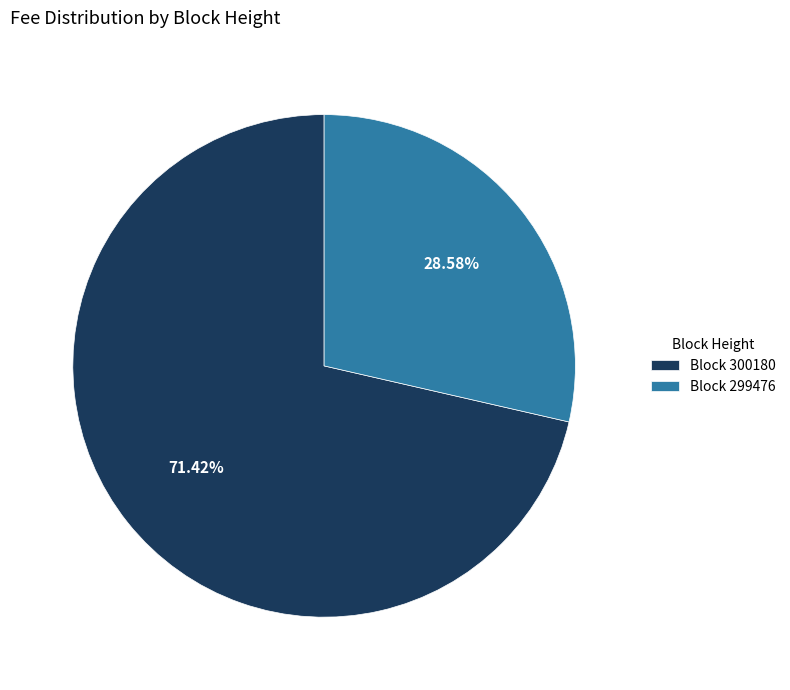

Is the sum of Block 300180 and Block 299476 greater than half?

Yes